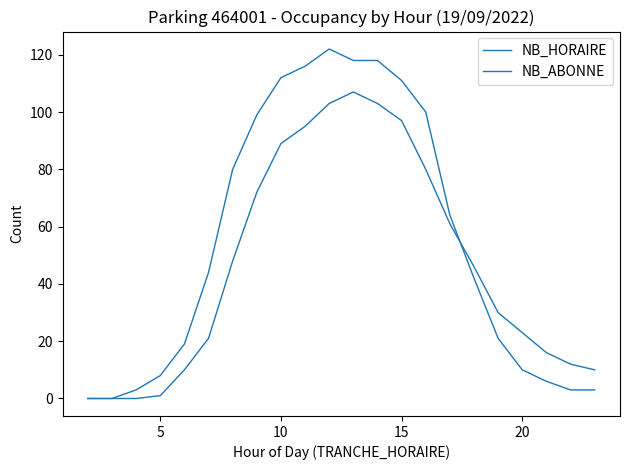

Does the chart have visible grid lines?

No